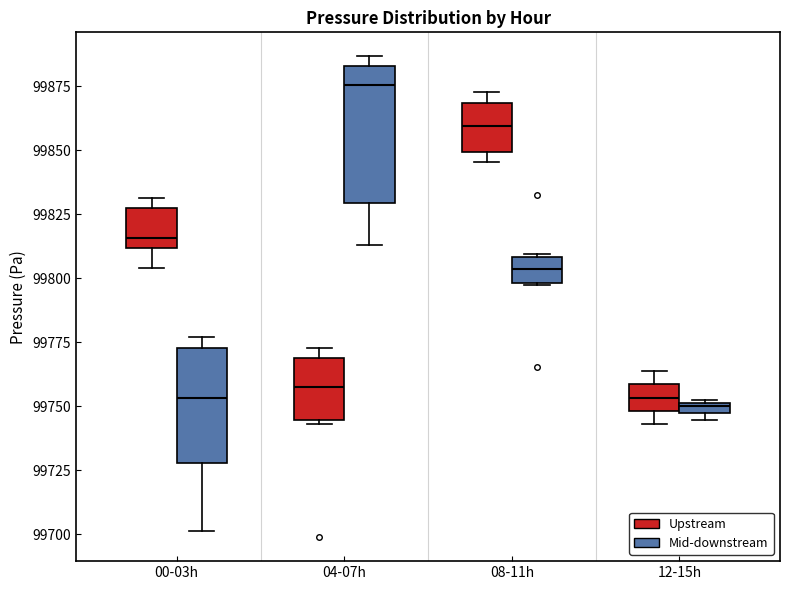

Which box has the highest median line?

04-07h (Mid-downstream)